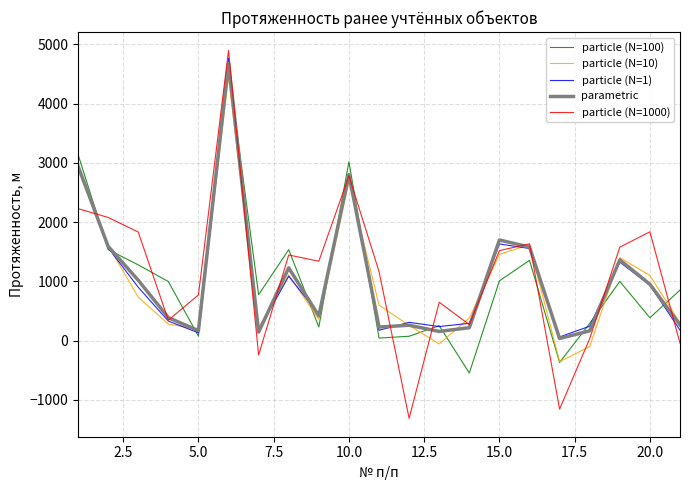

What is the lowest value of the particle (N=100) series?

-547.3